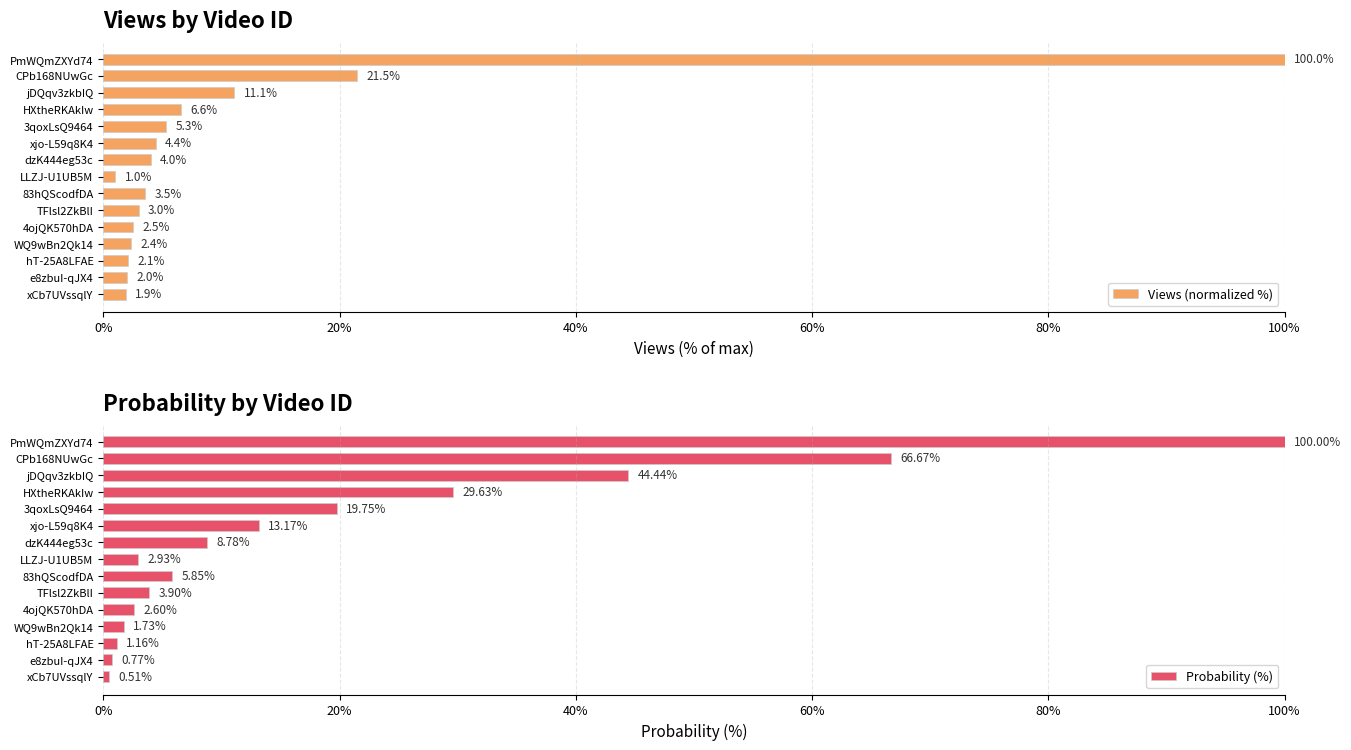

What is the difference between the second highest and second lowest values in the Probability (%) series?

65.9